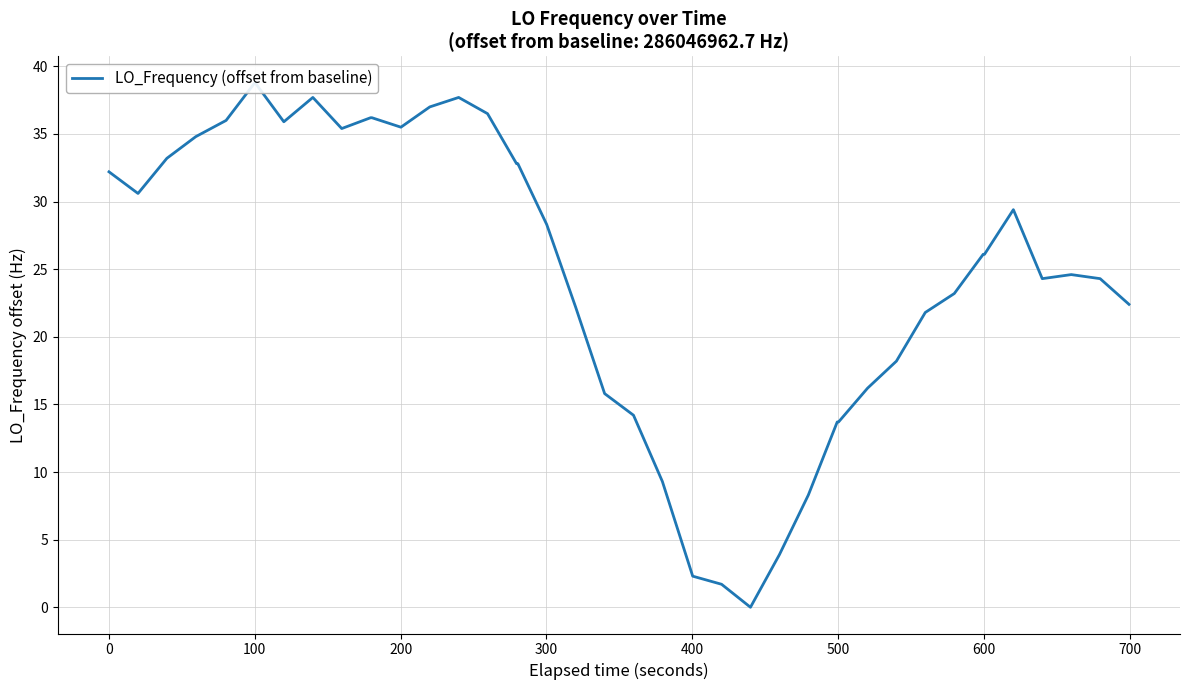

Which has a higher value, 37 or 30?

37